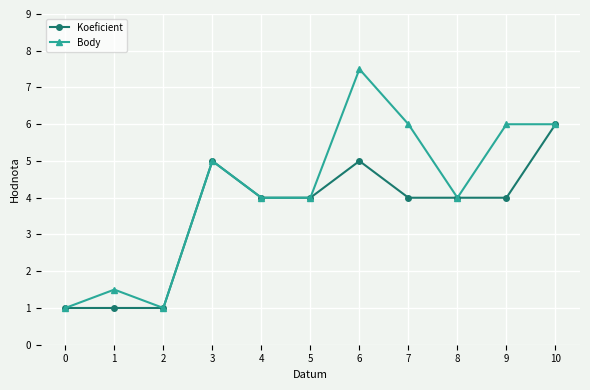

What is the spread (max minus min) of values at 6?

2.5